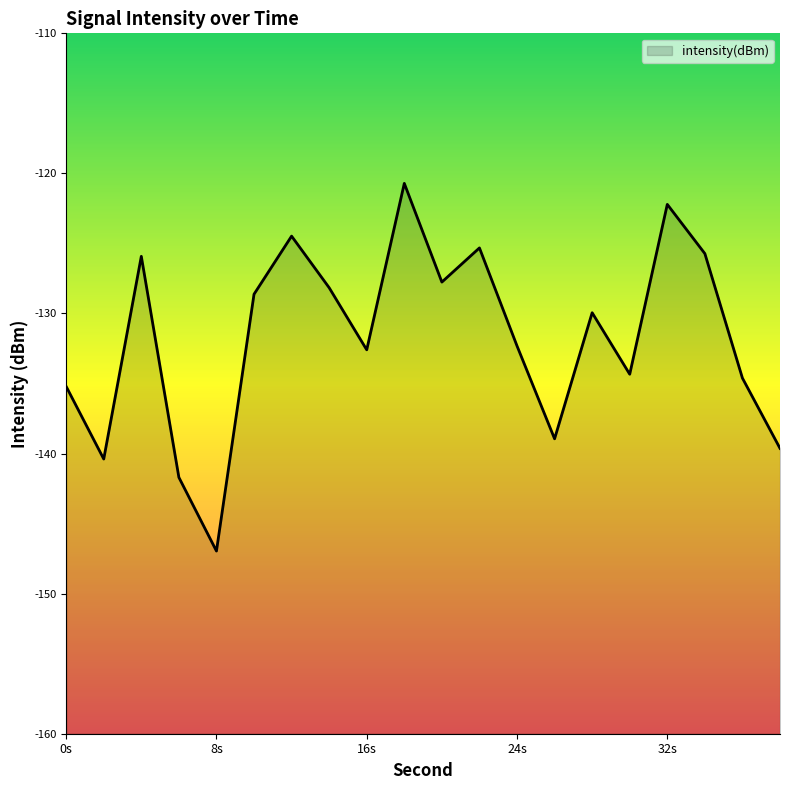

The value at 8s is -227.5. True or false?

False